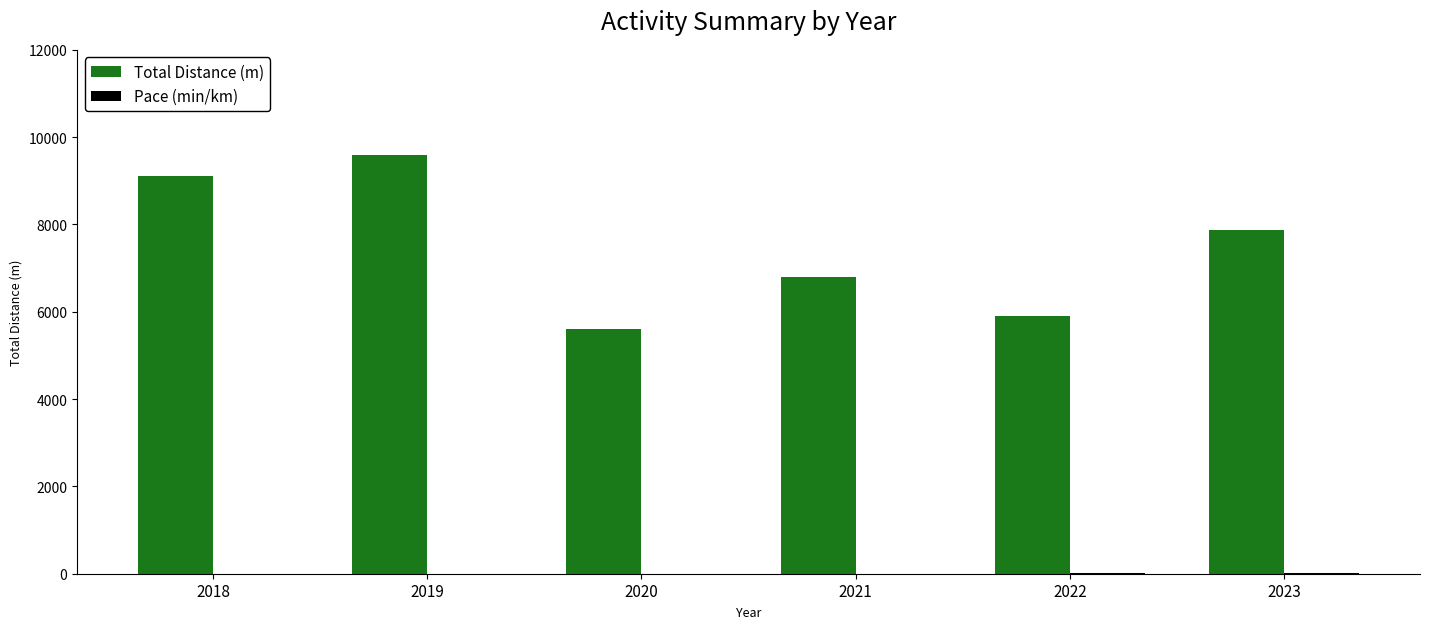

Does the chart contain stacked bars?

No